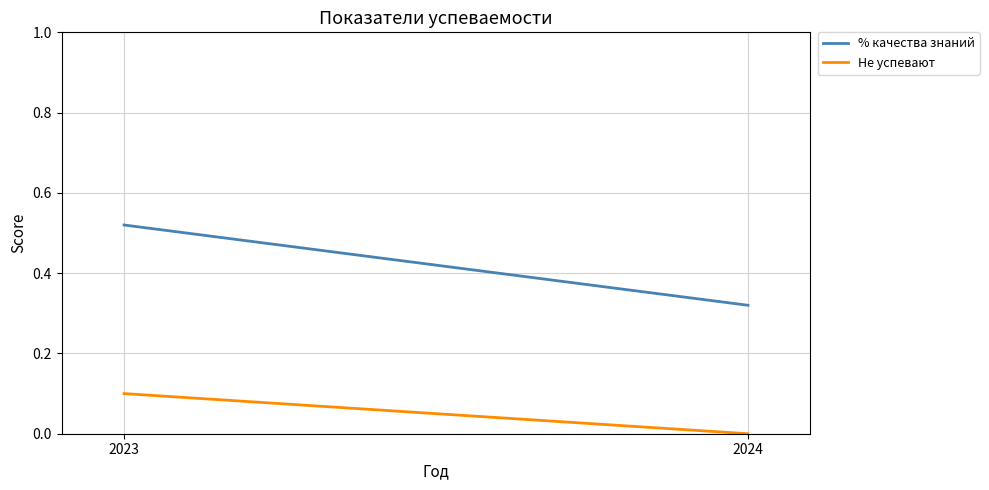

What are all the series names shown in the legend?

% качества знаний, Не успевают